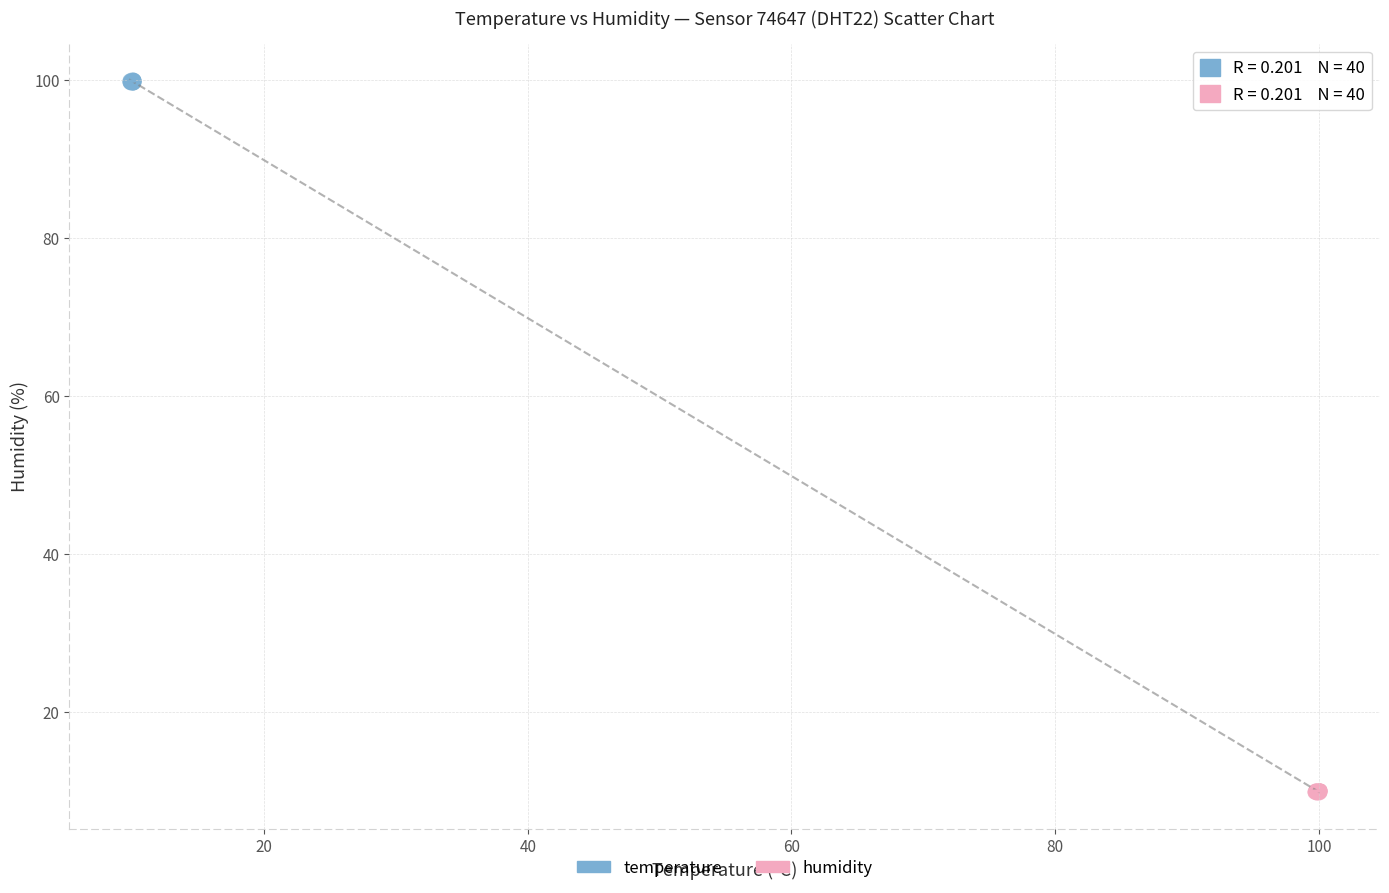

Which series has the largest Y range (max minus min)?

temperature